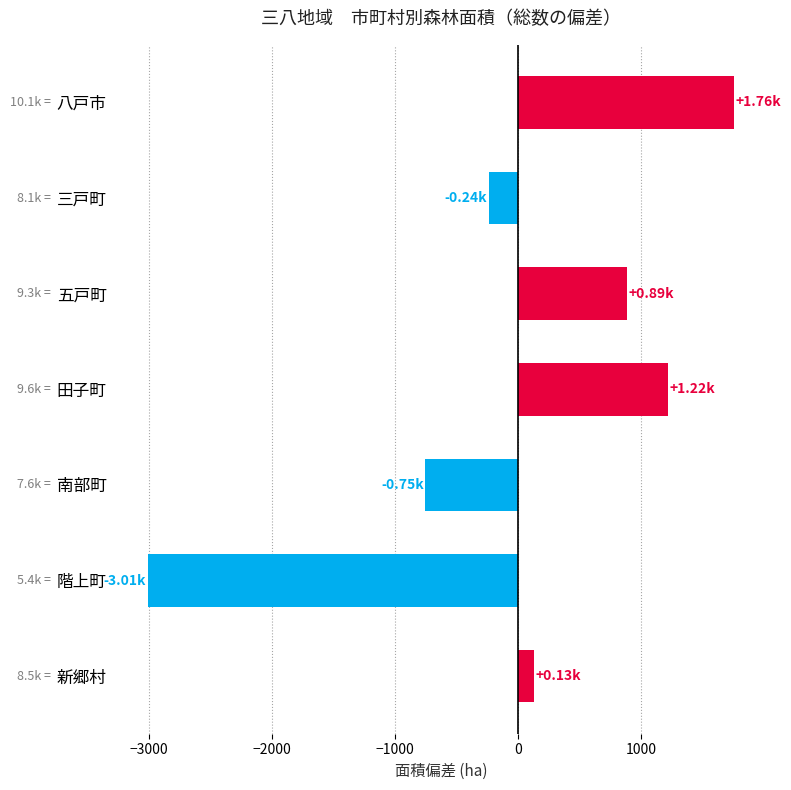

At which category does the chart reach its peak across all series?

八戸市